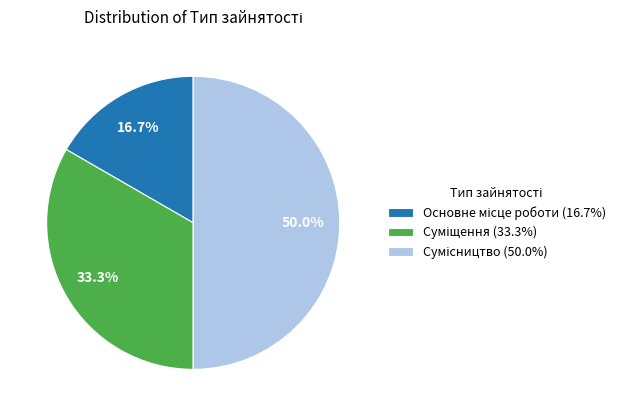

Rank the categories by value from highest to lowest.

Сумісництво, Суміщення, Основне місце роботи